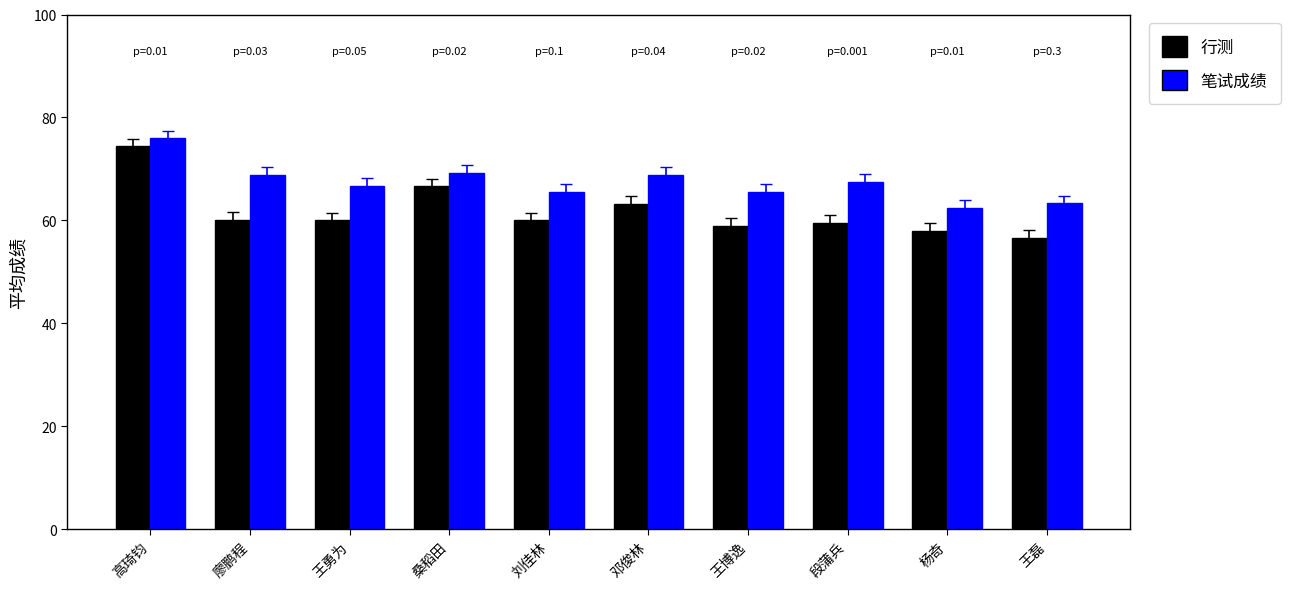

What is the difference between the highest and lowest values at 刘佳林?

5.5